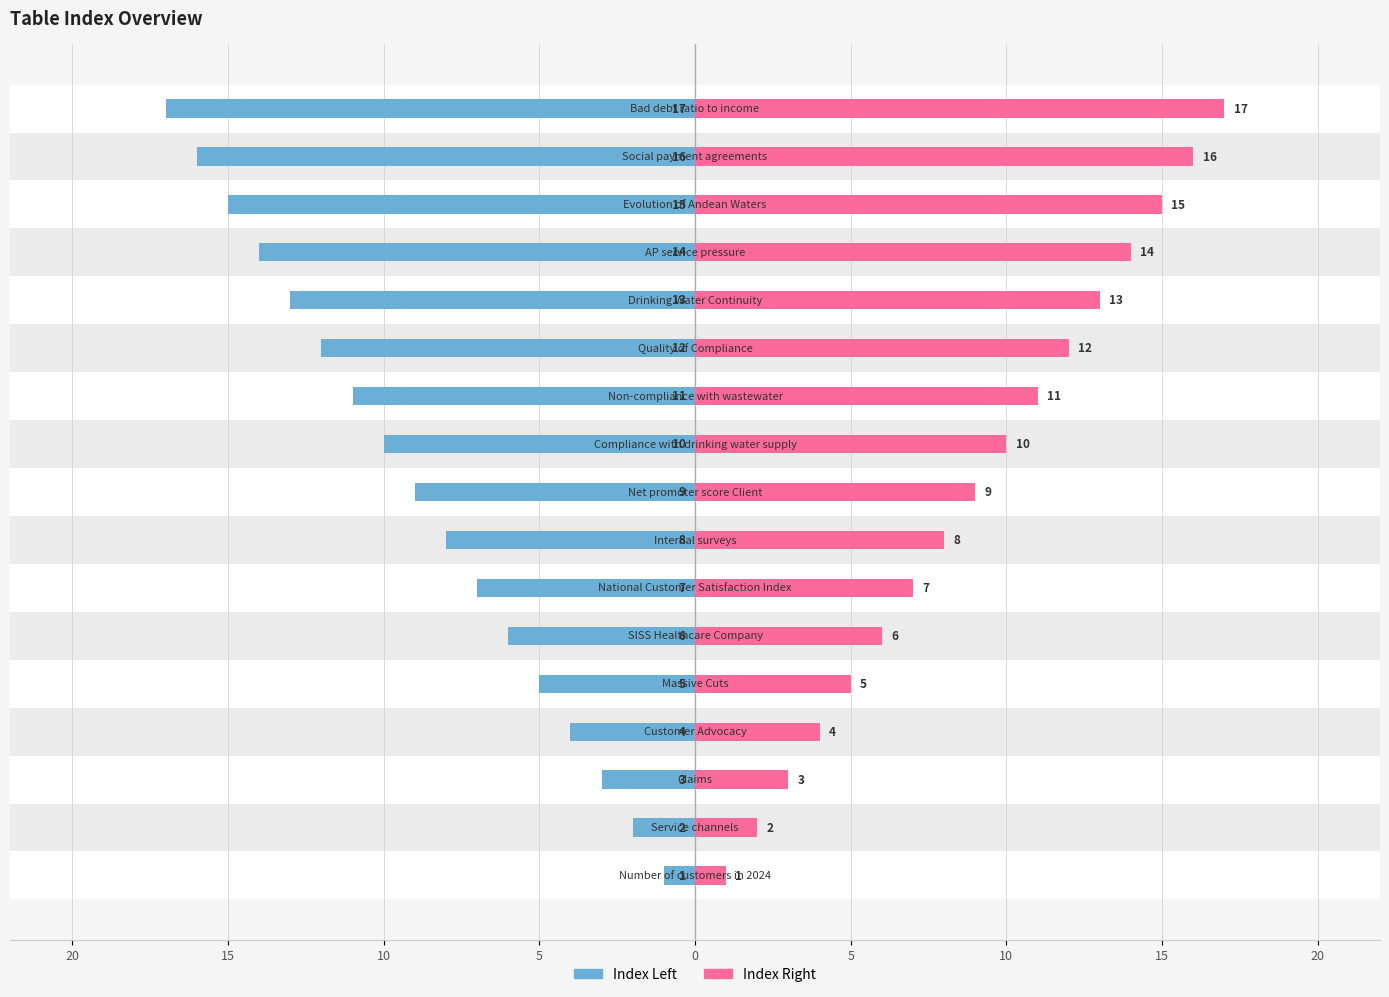

Between 20 and 10, which is larger?

20